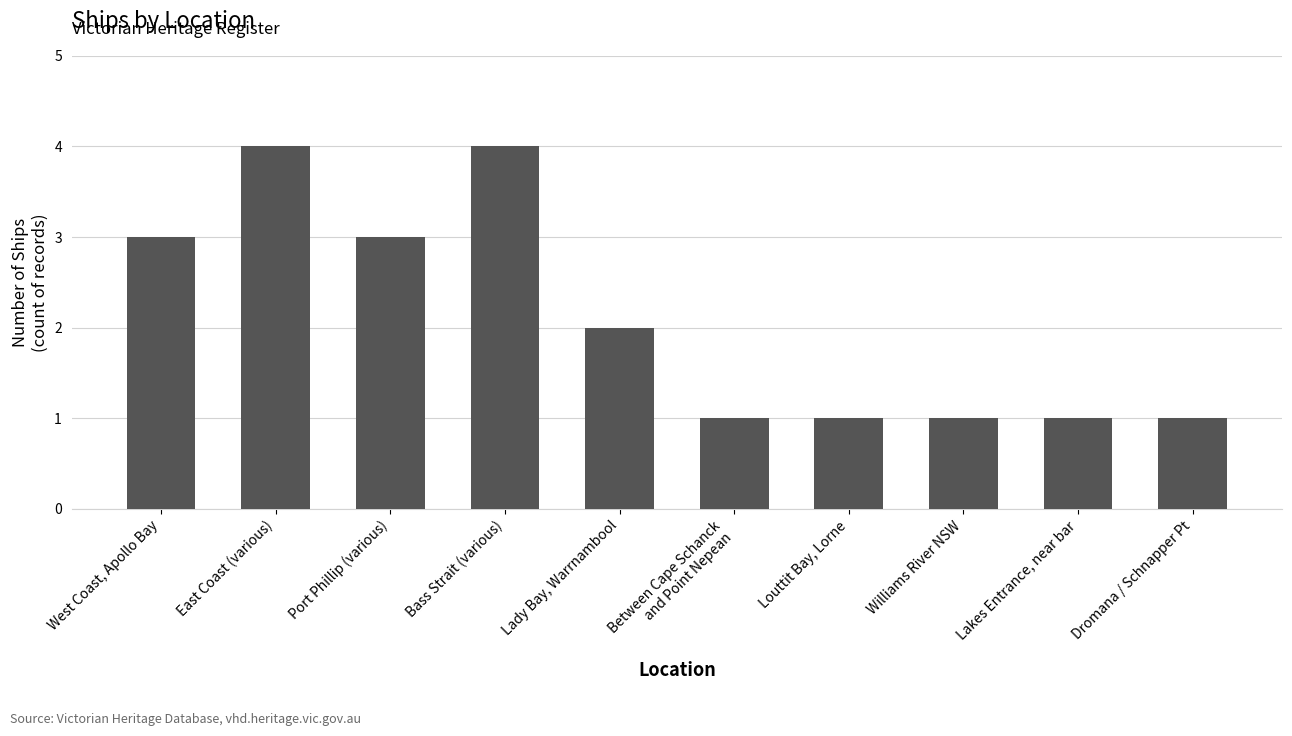

What is the sum of all values?

21